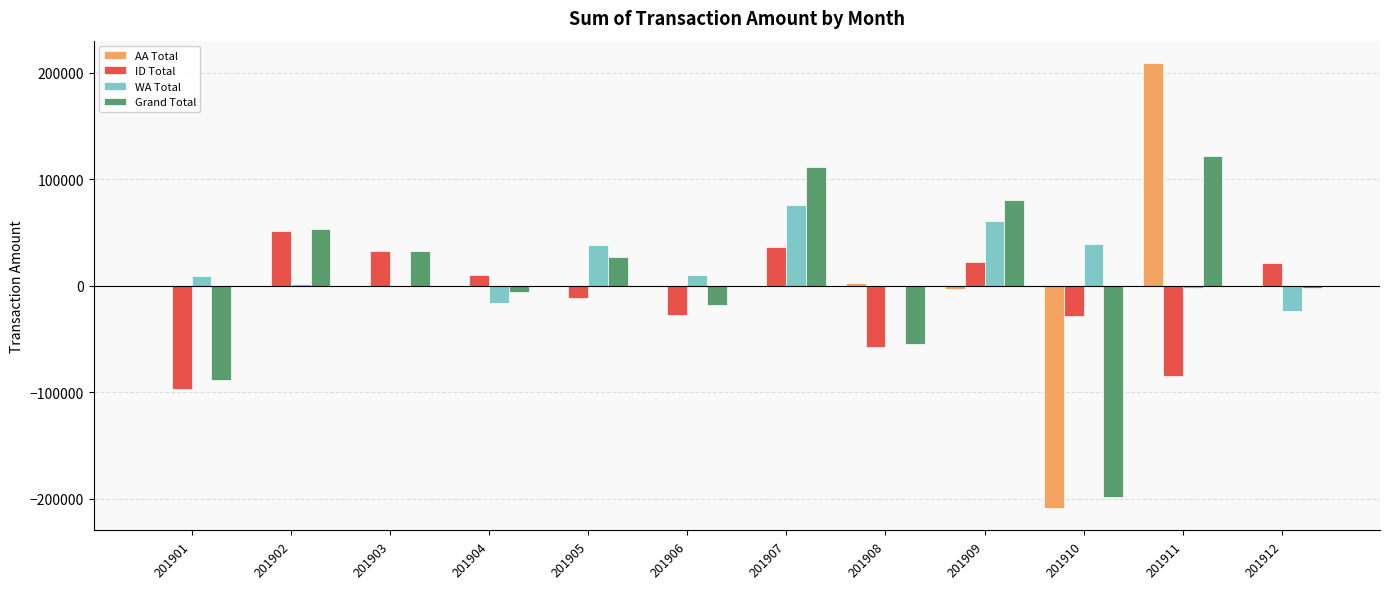

At which label is ID Total closest to -22801?

201906